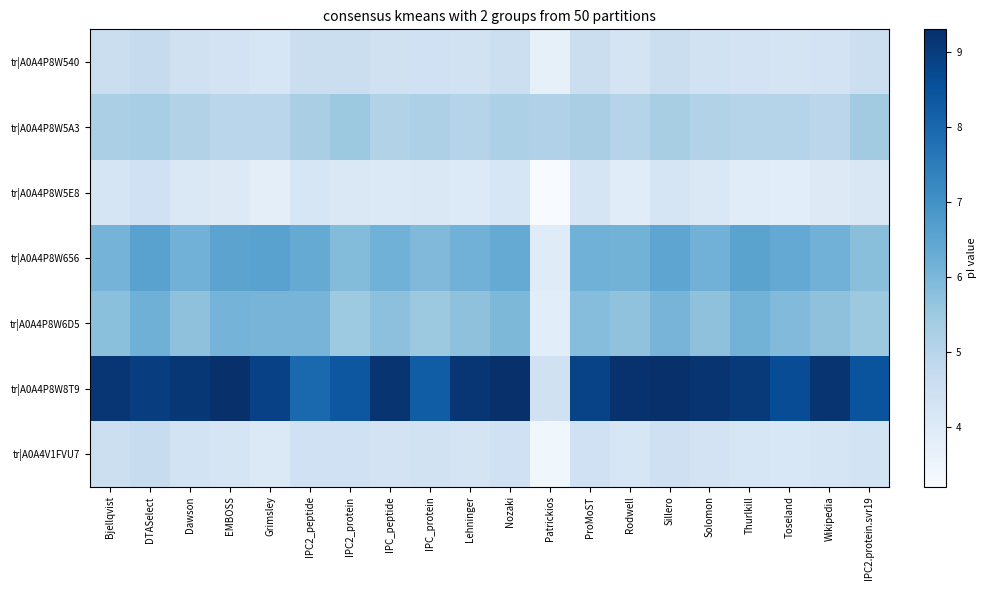

Reading right to left, what are all the values shown in this chart?

tr|A0A4P8W540: IPC2.protein.svr19=4.5	Wikipedia=4.3	Toseland=4.3	Thurlkill=4.3	Solomon=4.4	Sillero=4.6	Rodwell=4.3	ProMoST=4.6	Patrickios=3.7	Nozaki=4.5	Lehninger=4.4	IPC_protein=4.4	IPC_peptide=4.4	IPC2_protein=4.6	IPC2_peptide=4.5	Grimsley=4.2	EMBOSS=4.3	Dawson=4.4	DTASelect=4.7	Bjellqvist=4.6
tr|A0A4P8W5A3: IPC2.protein.svr19=5.4	Wikipedia=4.9	Toseland=5.1	Thurlkill=5.0	Solomon=5.1	Sillero=5.3	Rodwell=5.0	ProMoST=5.3	Patrickios=5.2	Nozaki=5.2	Lehninger=5.1	IPC_protein=5.2	IPC_peptide=5.1	IPC2_protein=5.5	IPC2_peptide=5.3	Grimsley=5.0	EMBOSS=5.0	Dawson=5.1	DTASelect=5.3	Bjellqvist=5.2
tr|A0A4P8W5E8: IPC2.protein.svr19=4.1	Wikipedia=4.0	Toseland=3.9	Thurlkill=3.9	Solomon=4.1	Sillero=4.2	Rodwell=3.9	ProMoST=4.2	Patrickios=3.2	Nozaki=4.2	Lehninger=4.0	IPC_protein=4.1	IPC_peptide=4.1	IPC2_protein=4.1	IPC2_peptide=4.2	Grimsley=3.8	EMBOSS=4.0	Dawson=4.1	DTASelect=4.4	Bjellqvist=4.2
tr|A0A4P8W656: IPC2.protein.svr19=5.8	Wikipedia=6.1	Toseland=6.4	Thurlkill=6.5	Solomon=6.1	Sillero=6.5	Rodwell=6.1	ProMoST=6.2	Patrickios=3.9	Nozaki=6.4	Lehninger=6.1	IPC_protein=5.9	IPC_peptide=6.2	IPC2_protein=5.9	IPC2_peptide=6.4	Grimsley=6.6	EMBOSS=6.5	Dawson=6.1	DTASelect=6.6	Bjellqvist=6.1
tr|A0A4P8W6D5: IPC2.protein.svr19=5.5	Wikipedia=5.7	Toseland=5.9	Thurlkill=6.1	Solomon=5.7	Sillero=6.1	Rodwell=5.7	ProMoST=5.8	Patrickios=3.9	Nozaki=6.0	Lehninger=5.7	IPC_protein=5.5	IPC_peptide=5.7	IPC2_protein=5.5	IPC2_peptide=6.1	Grimsley=6.1	EMBOSS=6.1	Dawson=5.7	DTASelect=6.2	Bjellqvist=5.8
tr|A0A4P8W8T9: IPC2.protein.svr19=8.5	Wikipedia=9.2	Toseland=8.6	Thurlkill=9.1	Solomon=9.2	Sillero=9.3	Rodwell=9.2	ProMoST=8.8	Patrickios=4.4	Nozaki=9.3	Lehninger=9.2	IPC_protein=8.2	IPC_peptide=9.2	IPC2_protein=8.4	IPC2_peptide=8.0	Grimsley=8.9	EMBOSS=9.3	Dawson=9.1	DTASelect=9.0	Bjellqvist=9.1
tr|A0A4V1FVU7: IPC2.protein.svr19=4.3	Wikipedia=4.3	Toseland=4.2	Thurlkill=4.2	Solomon=4.3	Sillero=4.5	Rodwell=4.2	ProMoST=4.4	Patrickios=3.4	Nozaki=4.4	Lehninger=4.3	IPC_protein=4.4	IPC_peptide=4.3	IPC2_protein=4.4	IPC2_peptide=4.4	Grimsley=4.1	EMBOSS=4.3	Dawson=4.3	DTASelect=4.7	Bjellqvist=4.5